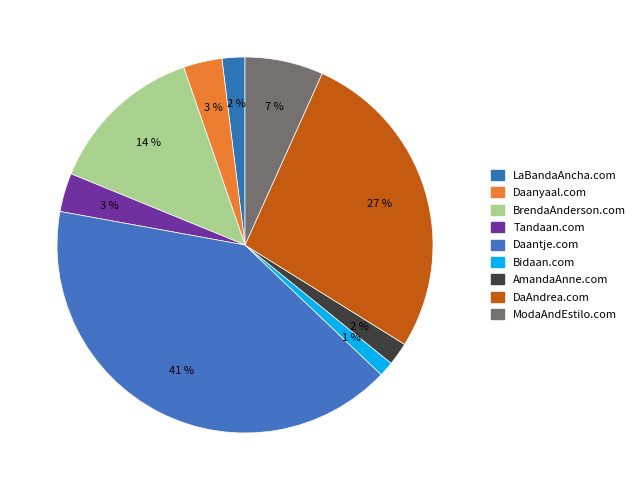

What is the smallest slice in the pie chart?

Bidaan.com